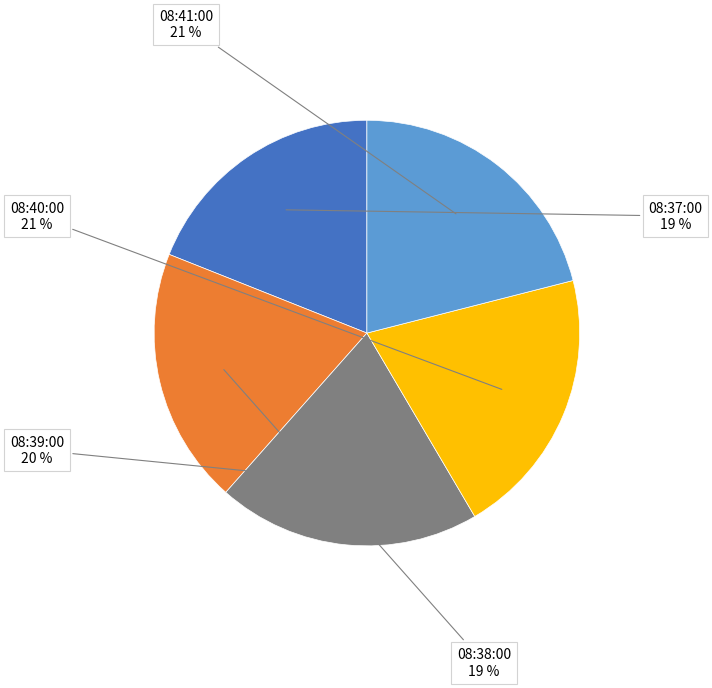

The 08:37:00 slice represents 19% of the pie. True or false?

True